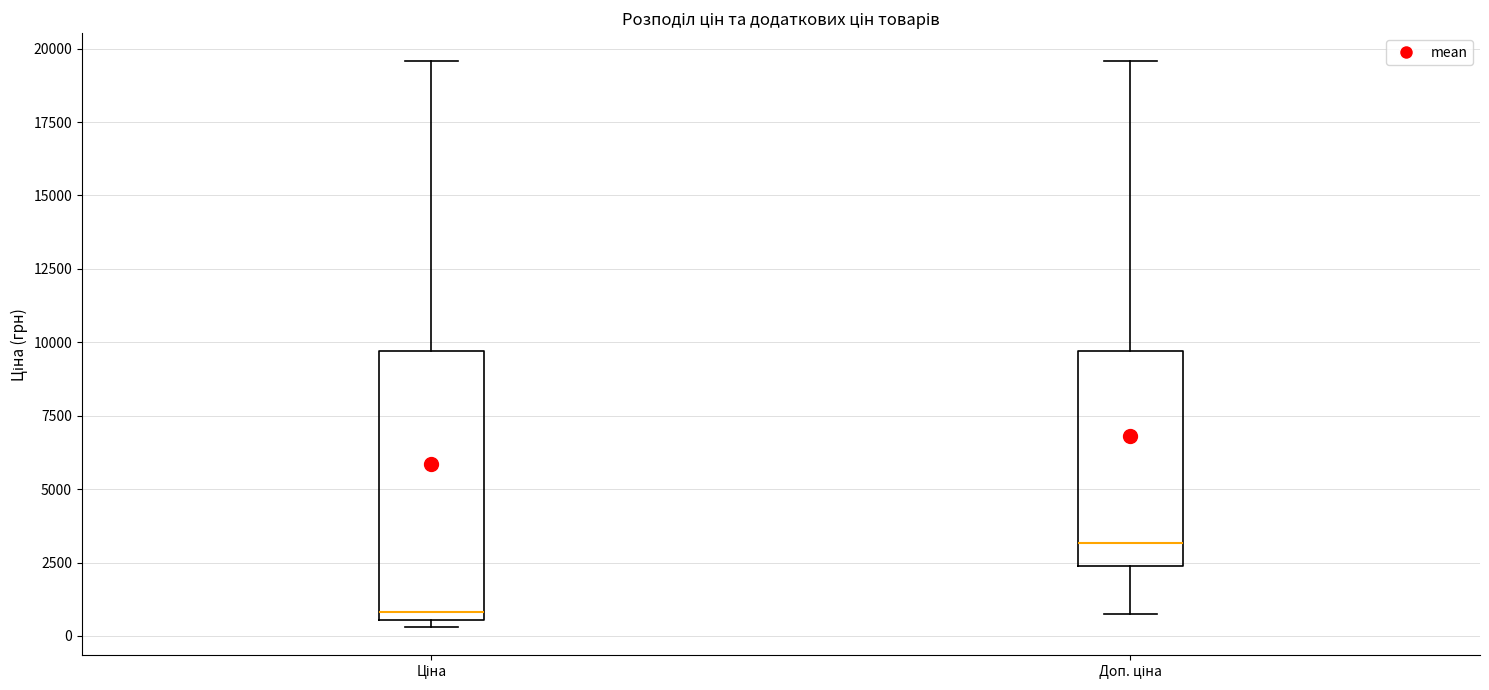

Which box's median line is the highest?

Доп. ціна